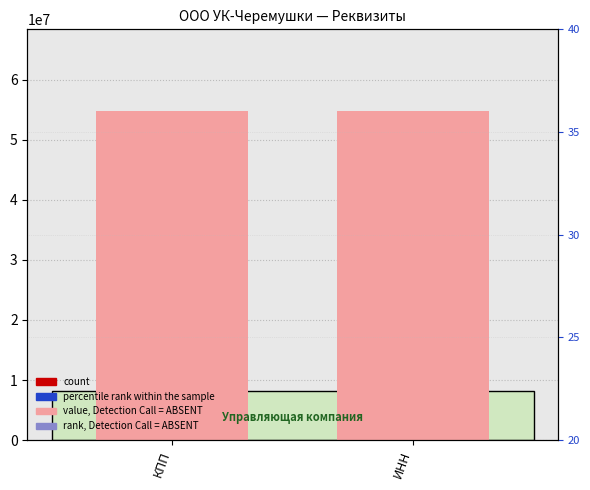

What is the total value across all series at ИНН?

54775952.7